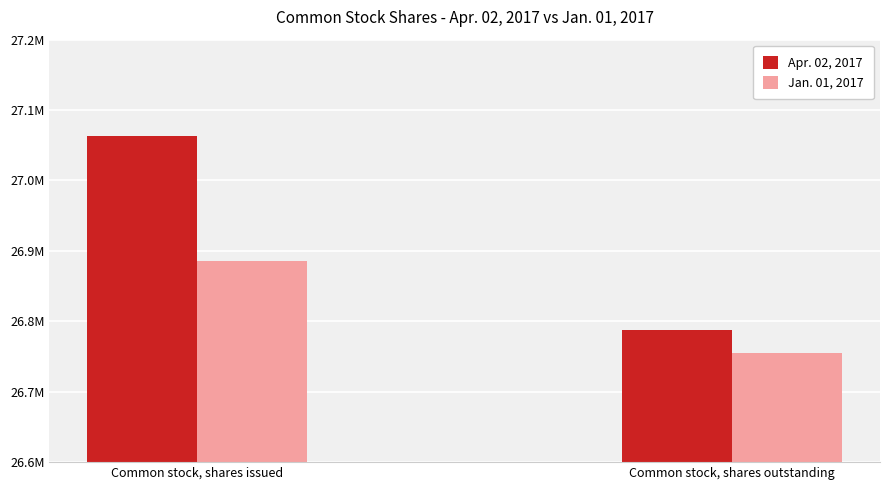

At Common stock, shares issued, list the series in order from smallest to largest.

Jan. 01, 2017, Apr. 02, 2017